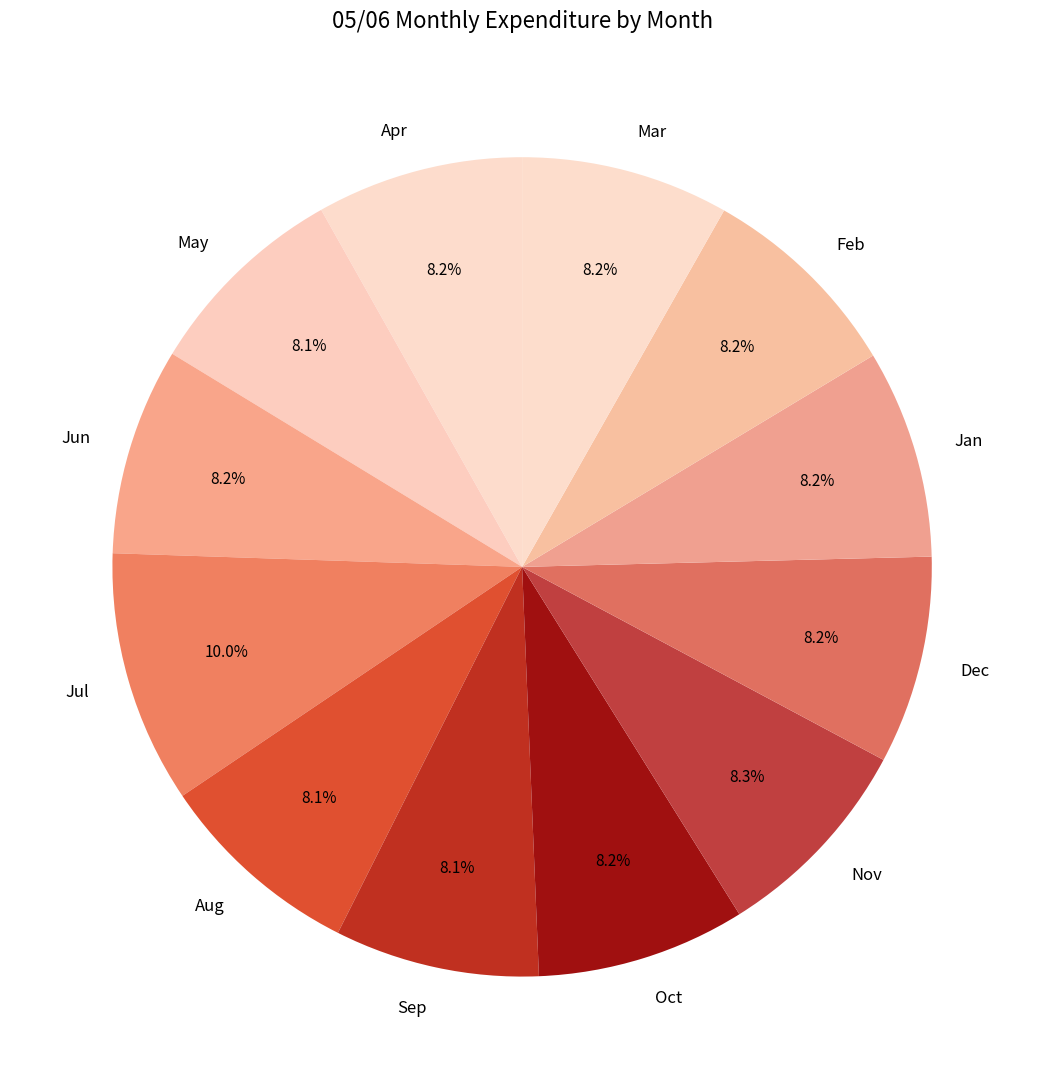

Is there a majority slice in this chart?

No